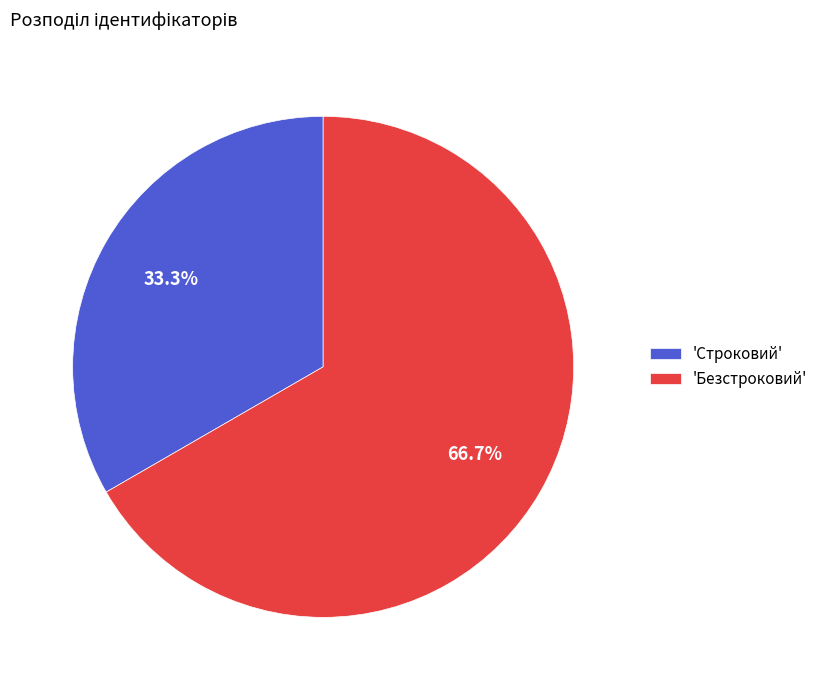

What portion of the pie excludes 'Строковий'?

66.7%